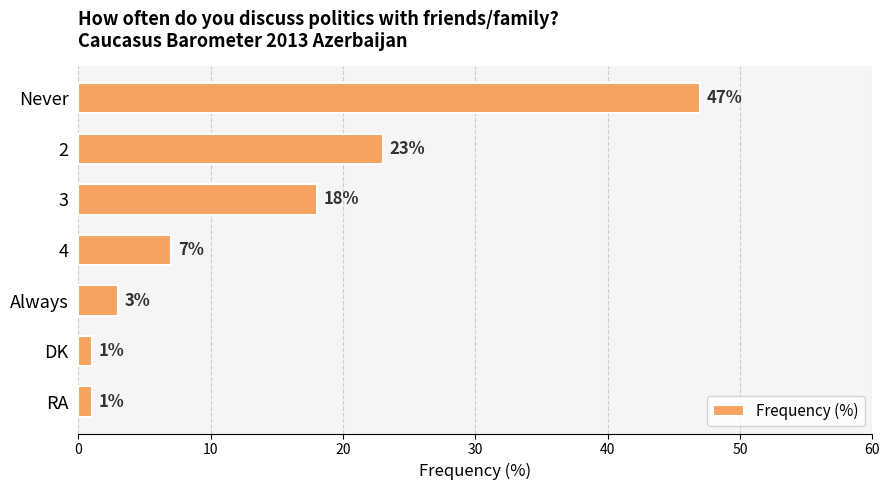

Reading bottom to top, extract all data points from this chart.

1	1	3	7	18	23	47